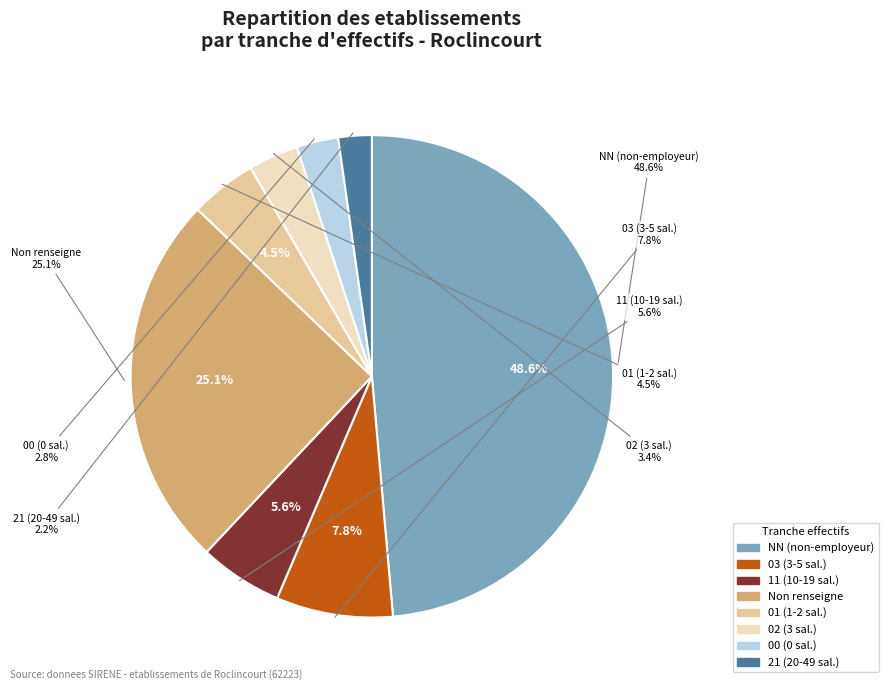

How many segments does this pie chart have?

8